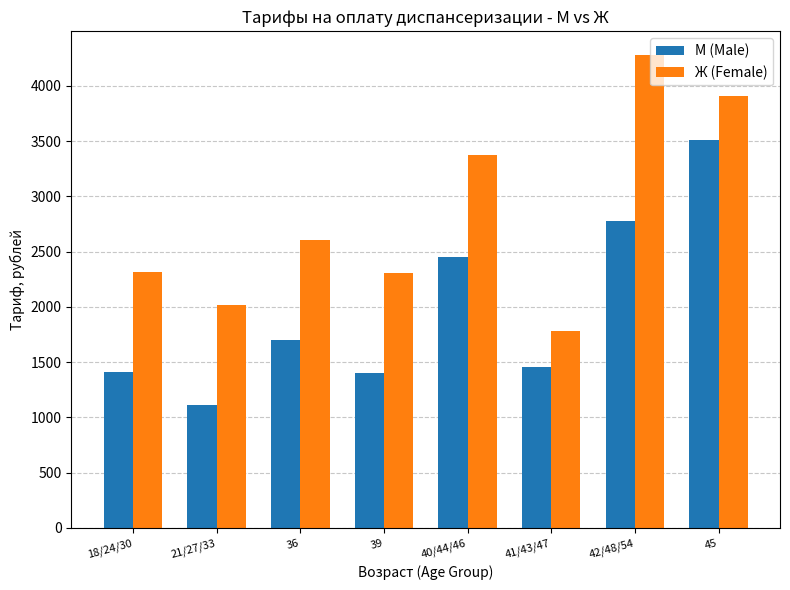

The value of Ж (Female) at 39 is 2306.5. True or false?

True